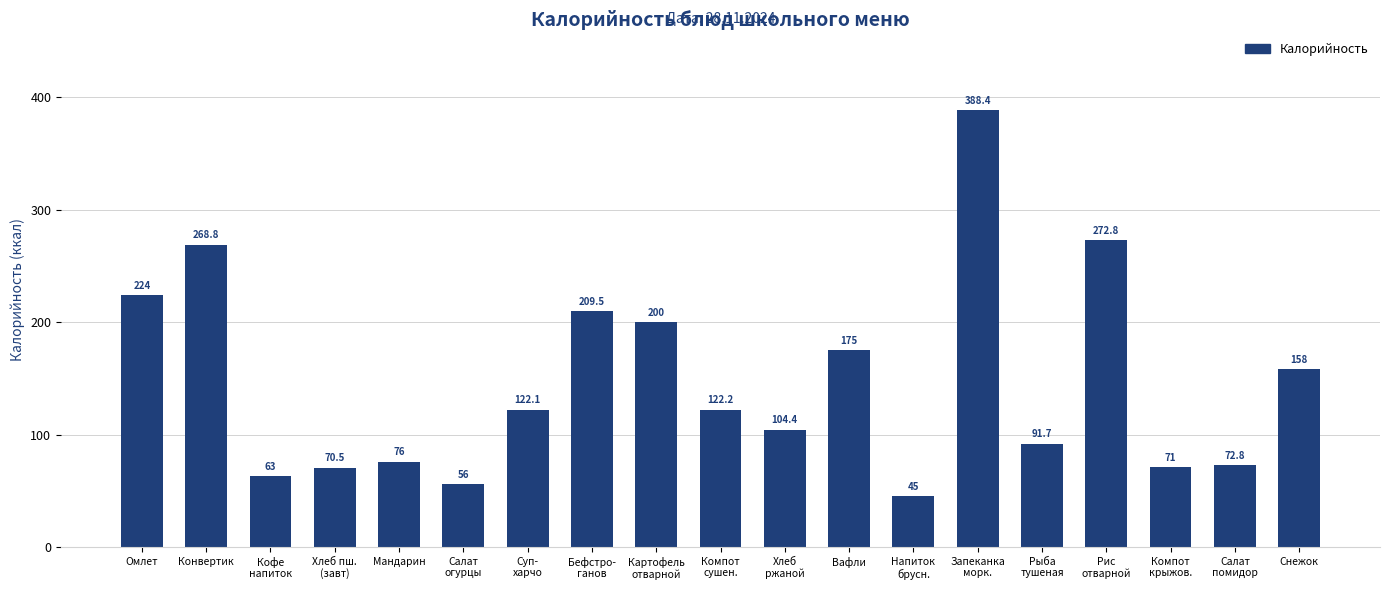

How many values are below 122?

9